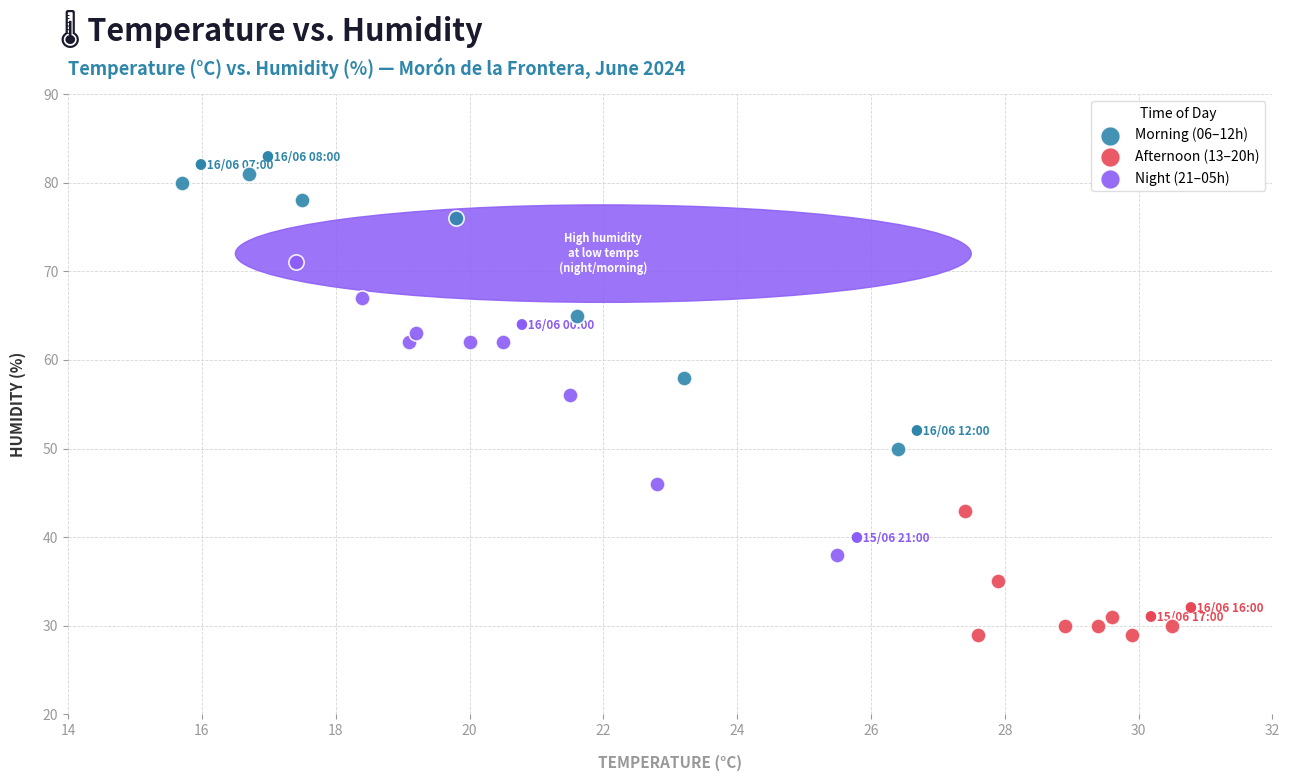

Which series reaches the maximum Y coordinate?

Morning (06–12h)